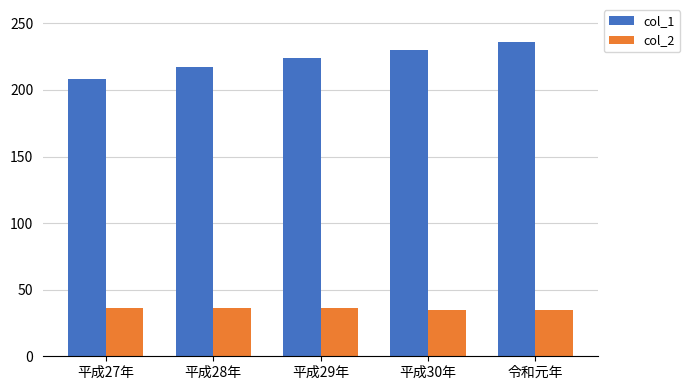

What value does the col_1 series have at 平成30年?

230.2